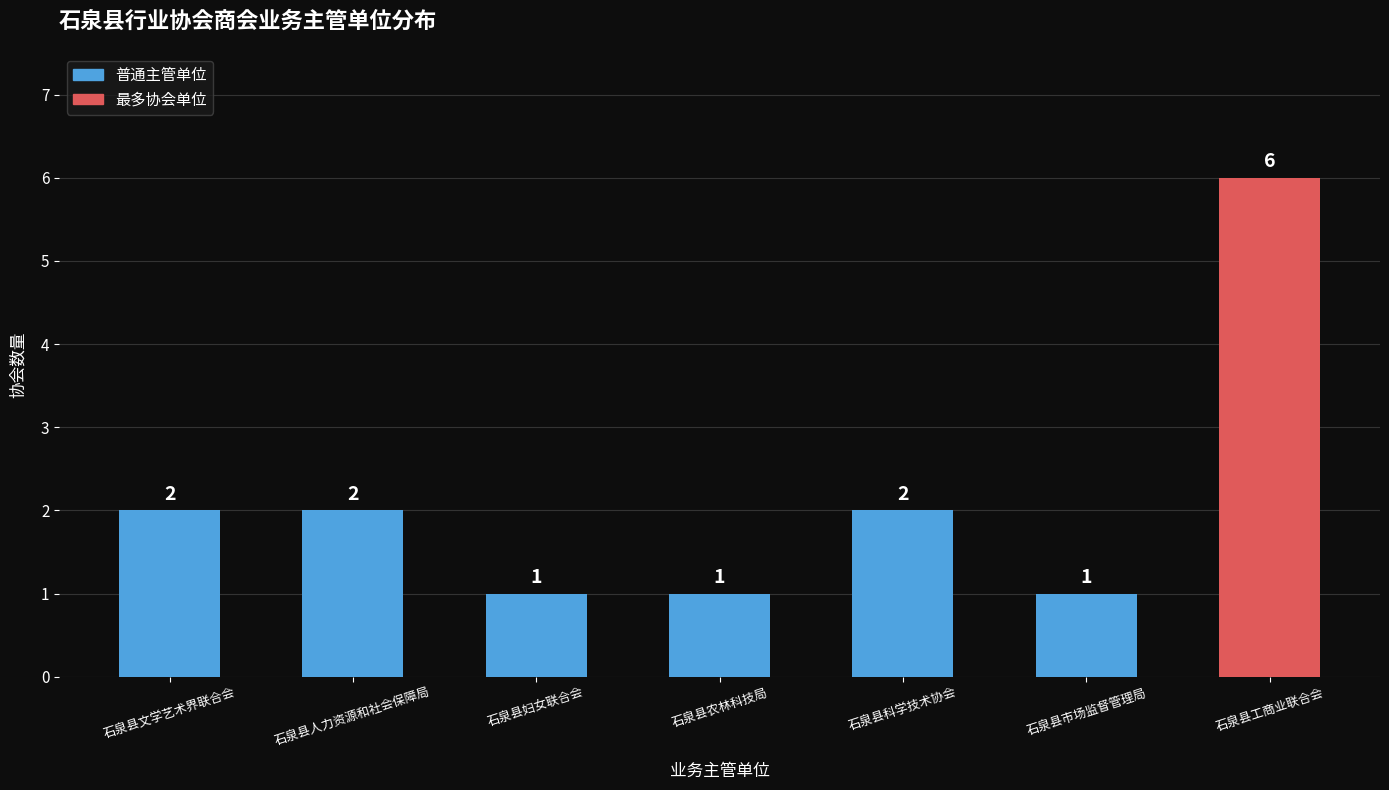

True or false: the data shows 1 at 石泉县农林科技局.

True